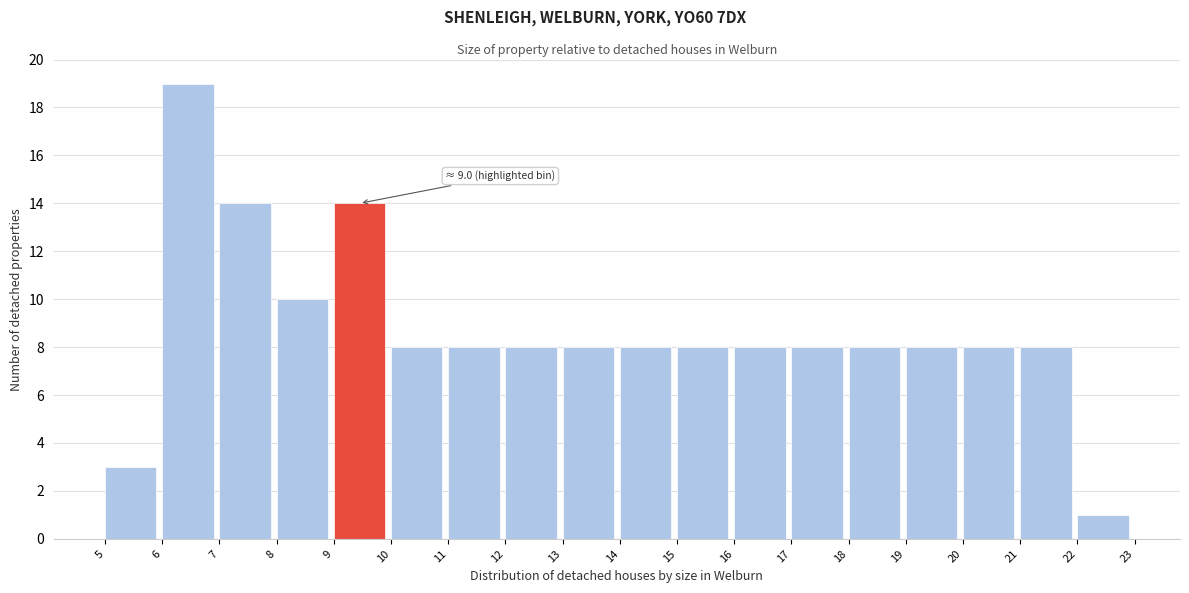

Which range on the x-axis has the tallest bar?

6 to 7